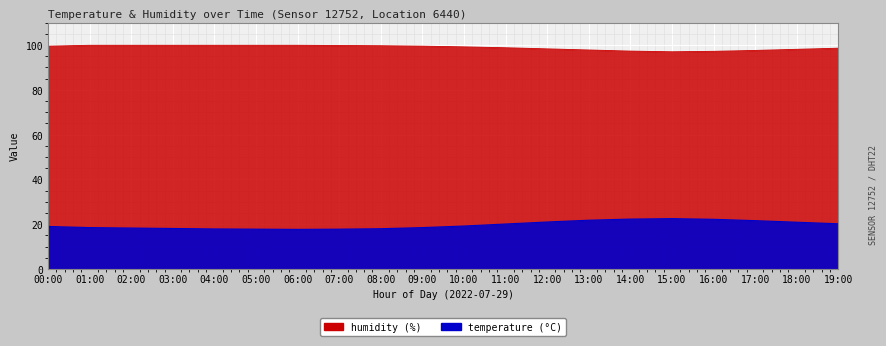

Where is humidity nearest to the value 98?

18:00